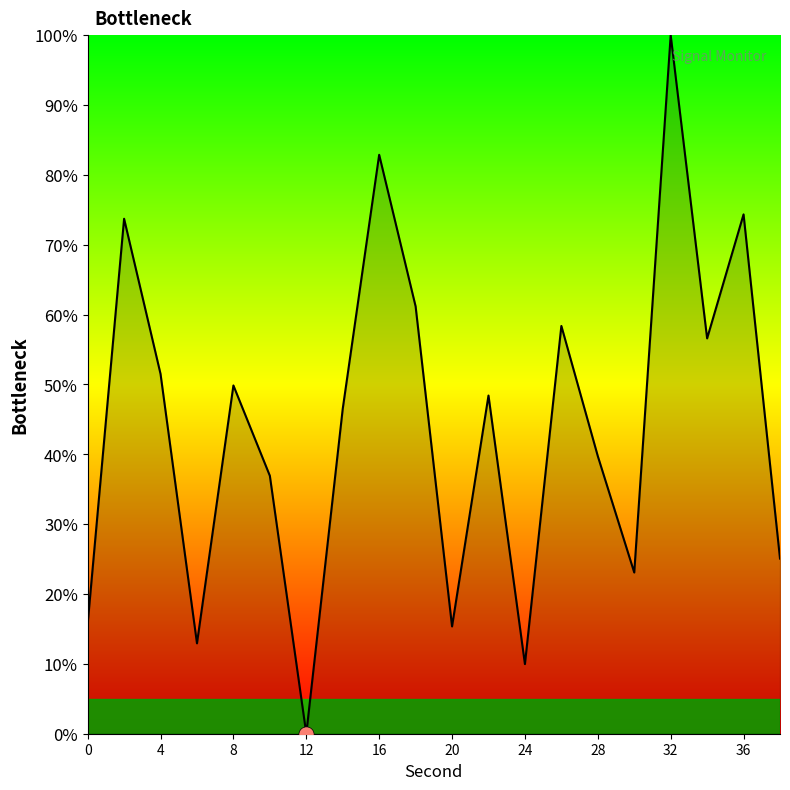

What is the maximum value shown in the chart?

100.0